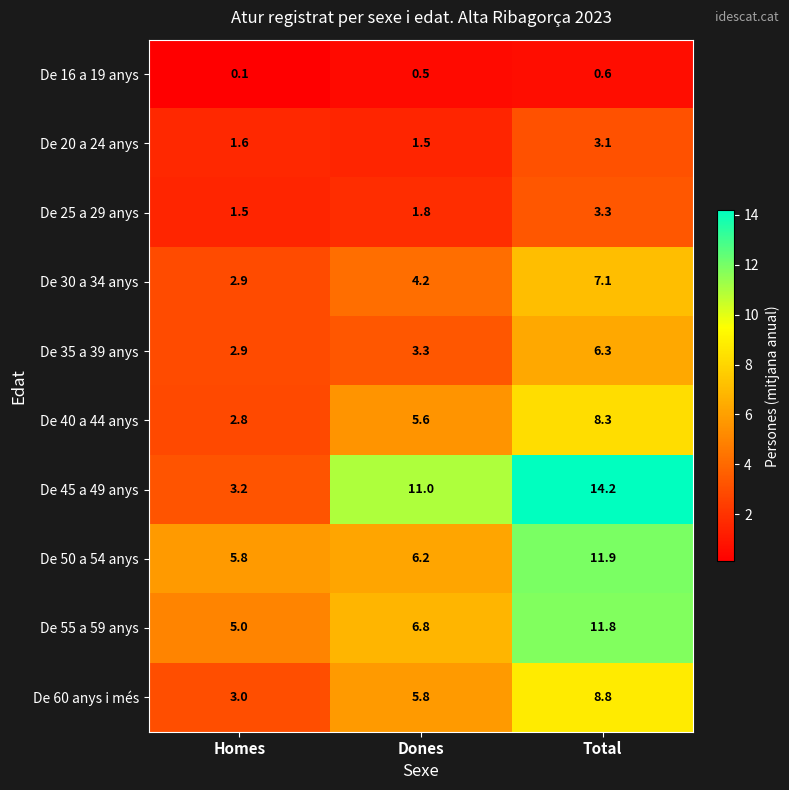

Reading left to right, what are all the values shown in this chart?

De 16 a 19 anys: Homes=0.1	Dones=0.5	Total=0.6
De 20 a 24 anys: Homes=1.6	Dones=1.5	Total=3.1
De 25 a 29 anys: Homes=1.5	Dones=1.8	Total=3.3
De 30 a 34 anys: Homes=2.9	Dones=4.2	Total=7.1
De 35 a 39 anys: Homes=2.9	Dones=3.3	Total=6.3
De 40 a 44 anys: Homes=2.8	Dones=5.6	Total=8.3
De 45 a 49 anys: Homes=3.2	Dones=11.0	Total=14.2
De 50 a 54 anys: Homes=5.8	Dones=6.2	Total=11.9
De 55 a 59 anys: Homes=5.0	Dones=6.8	Total=11.8
De 60 anys i més: Homes=3.0	Dones=5.8	Total=8.8